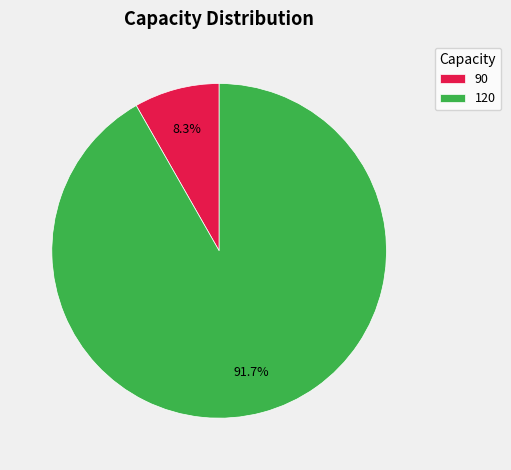

What is the total percentage of 120 and 90?

100.0%